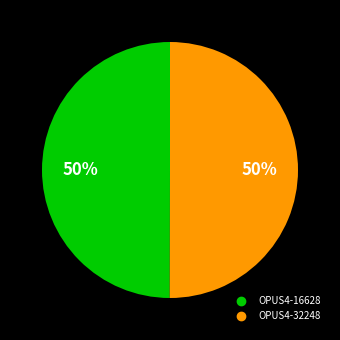

How many segments does this pie chart have?

2